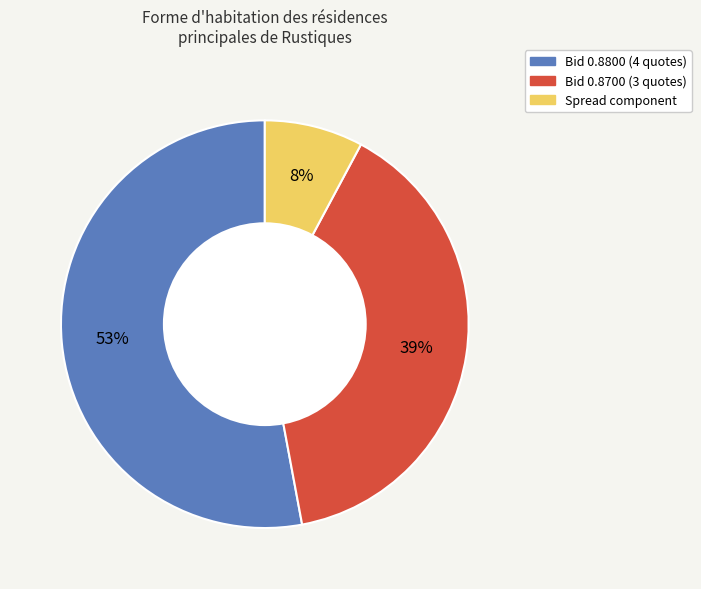

Rank the categories by value from highest to lowest.

Bid 0.8800 (4 quotes), Bid 0.8700 (3 quotes), Spread component